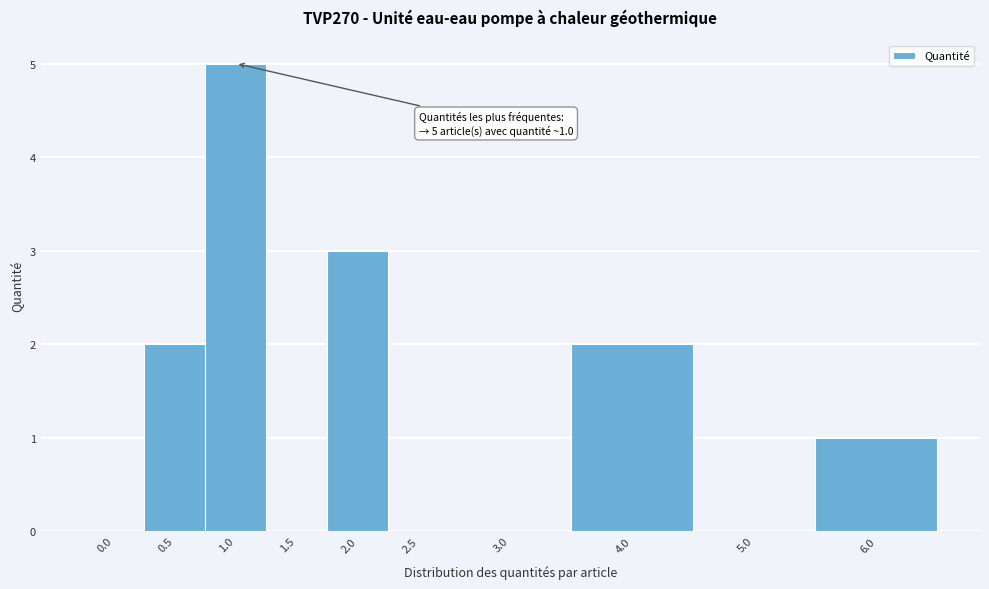

Reading left to right, what are all the values shown in this chart?

0.0=0	0.5=2	1.0=5	1.5=0	2.0=3	2.5=0	3.0=0	4.0=2	5.0=0	6.0=1